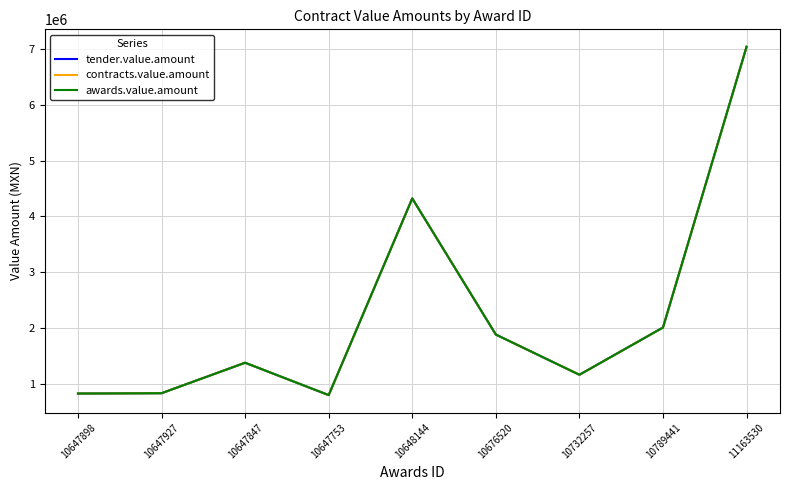

Reading left to right, what are all the values shown in this chart?

tender.value.amount: 821233.2	827317.7	1374131.6	792972.0	4323569.2	1879951.6	1158209.5	2006269.4	7045985.2
contracts.value.amount: 821233.2	827317.7	1374131.6	792972.0	4323569.2	1879951.6	1158209.5	2006269.4	7045985.2
awards.value.amount: 821233.2	827317.7	1374131.6	792972.0	4323569.2	1879951.6	1158209.5	2006269.4	7045985.2